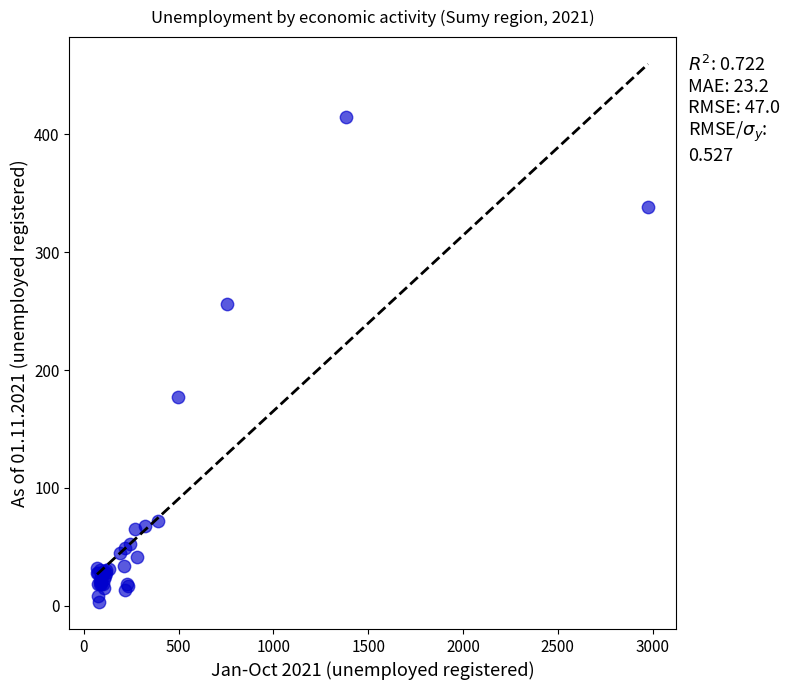

What Y value in the scatter plot is closest to 209?

177